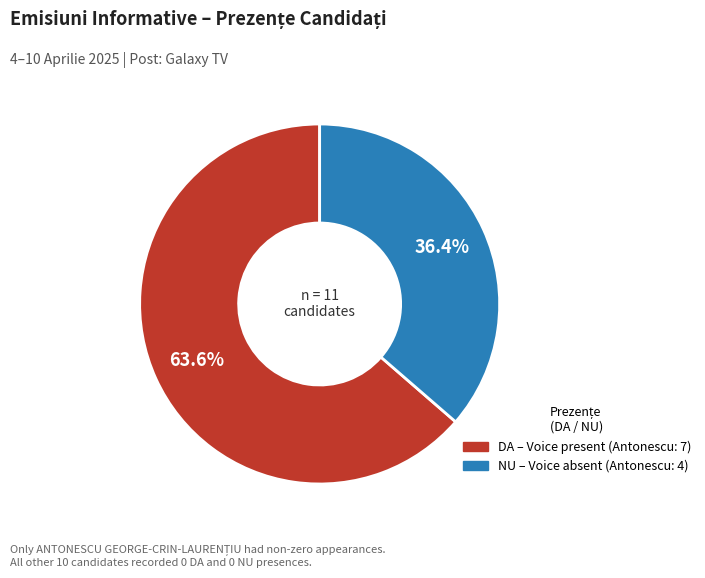

Is there a majority slice in this chart?

Yes